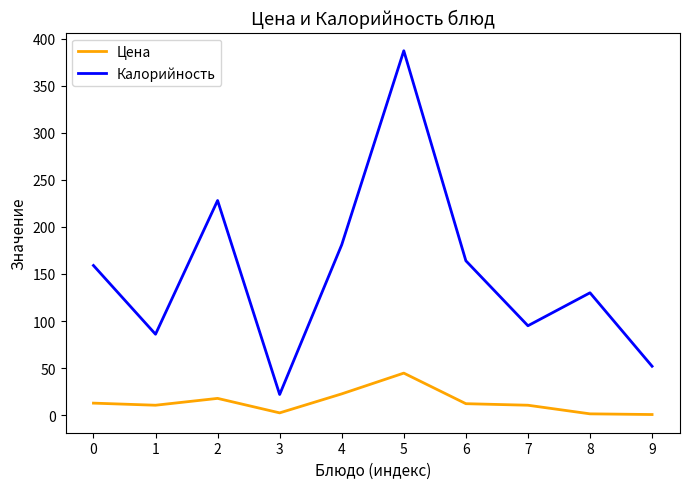

True or false: Цена and Калорийность cross at least once.

False